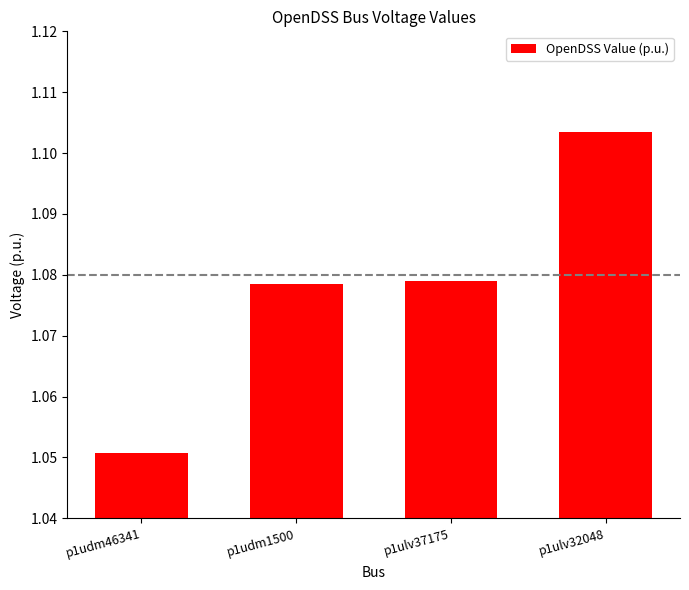

Does the chart contain any negative values?

No